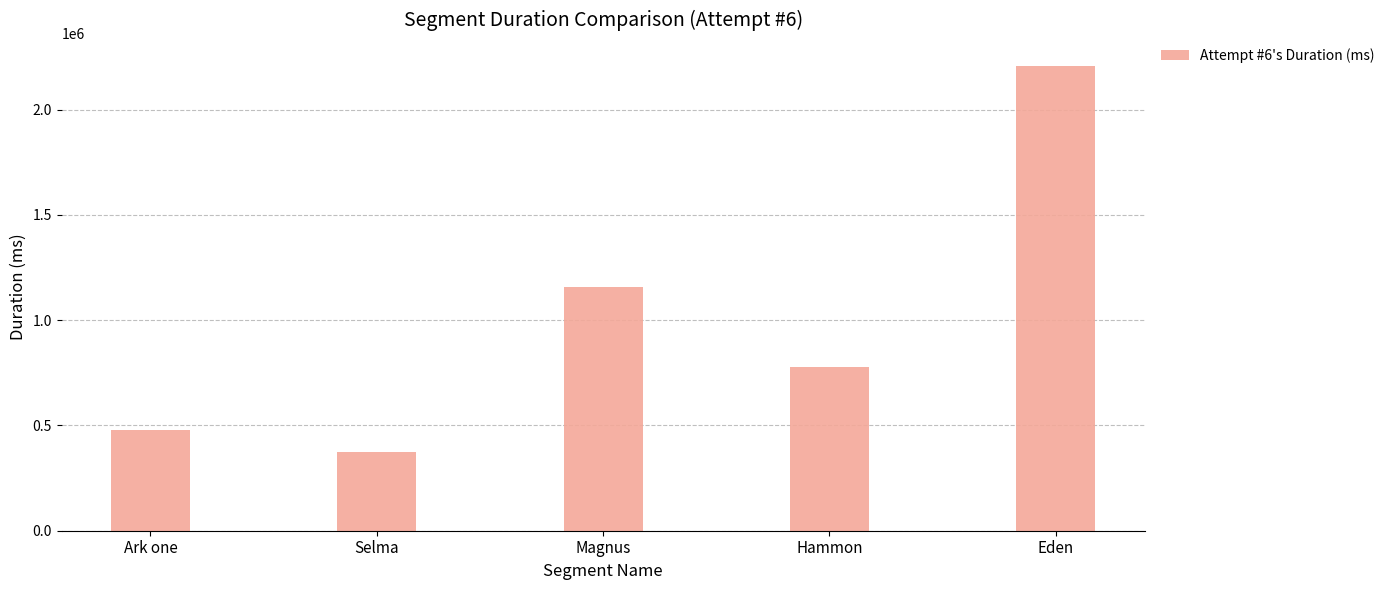

The value at Hammon is 776236. True or false?

True